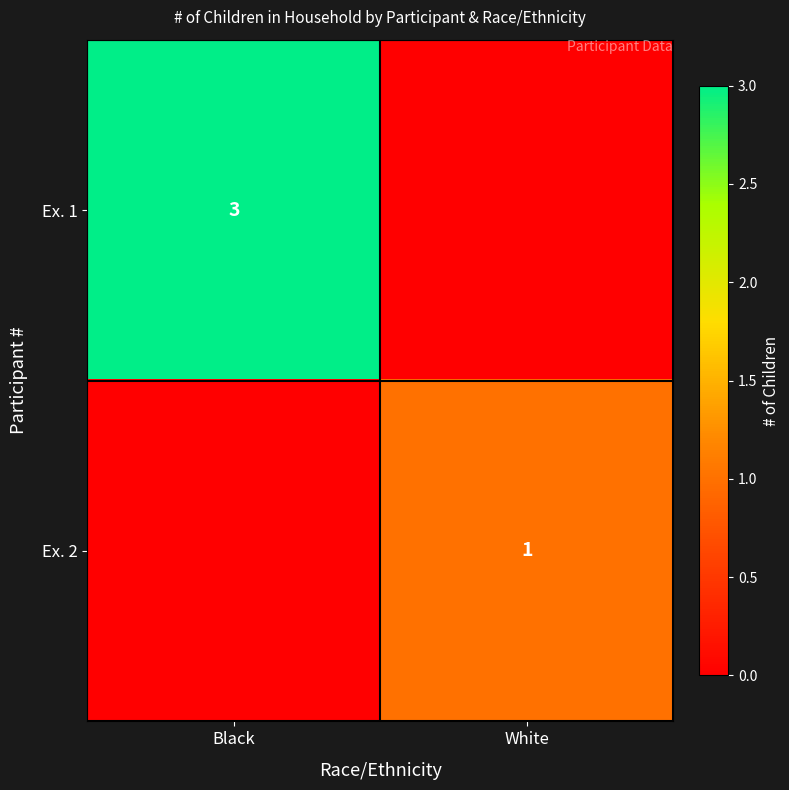

The Ex. 2 series shows 1 at White. True or false?

True